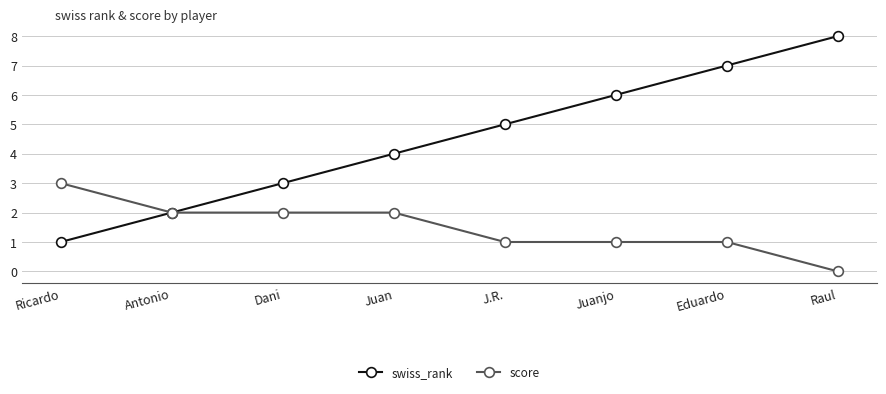

Which series changed the most between Antonio and Dani?

swiss_rank